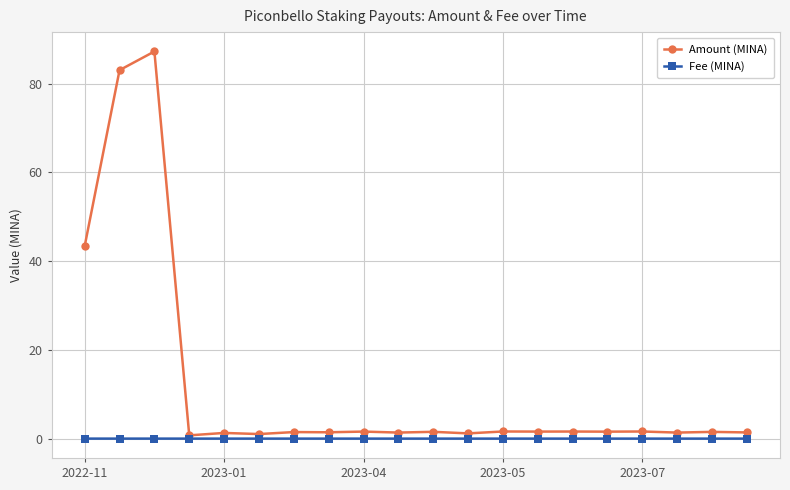

What is the maximum value for Amount (MINA)?

87.2